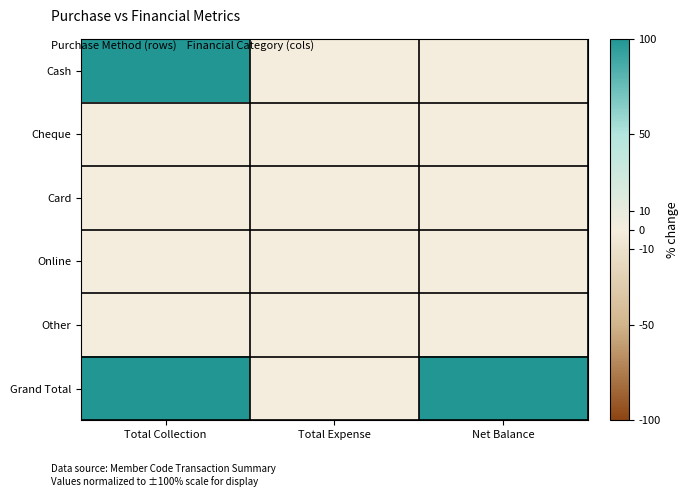

Reading right to left, transcribe all the data shown in this chart.

Cash: Net Balance=0	Total Expense=0	Total Collection=100
Cheque: Net Balance=0	Total Expense=0	Total Collection=0
Card: Net Balance=0	Total Expense=0	Total Collection=0
Online: Net Balance=0	Total Expense=0	Total Collection=0
Other: Net Balance=0	Total Expense=0	Total Collection=0
Grand Total: Net Balance=100	Total Expense=0	Total Collection=100